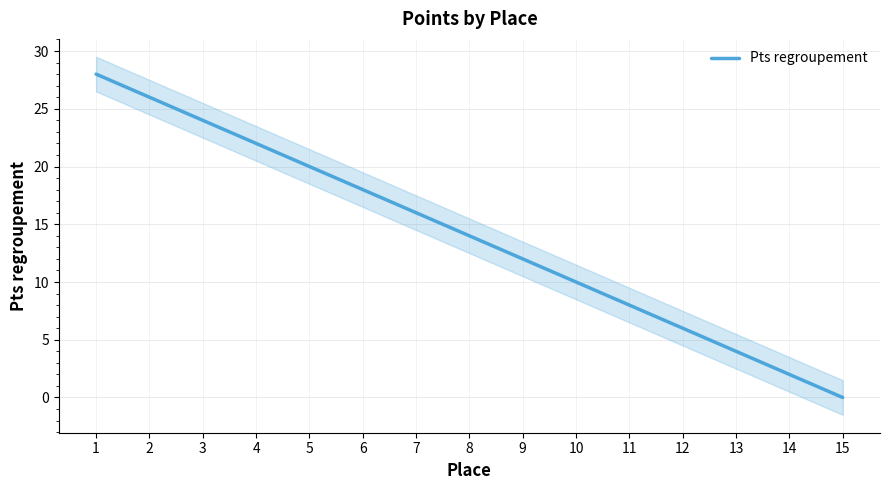

Where does the data first go above 14?

1